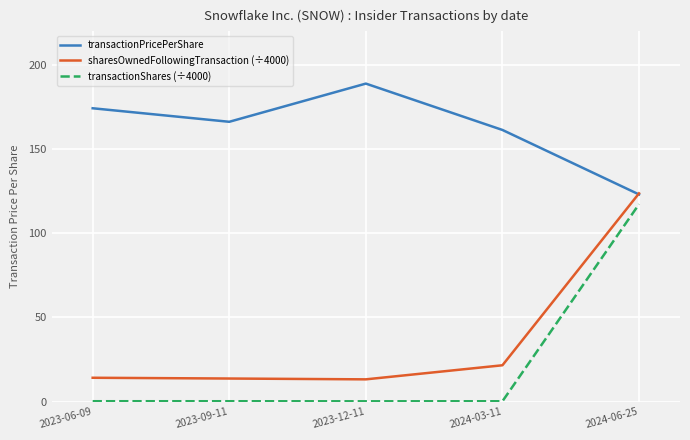

In transactionPricePerShare, how many points are lower than both neighbors (excluding endpoints)?

1